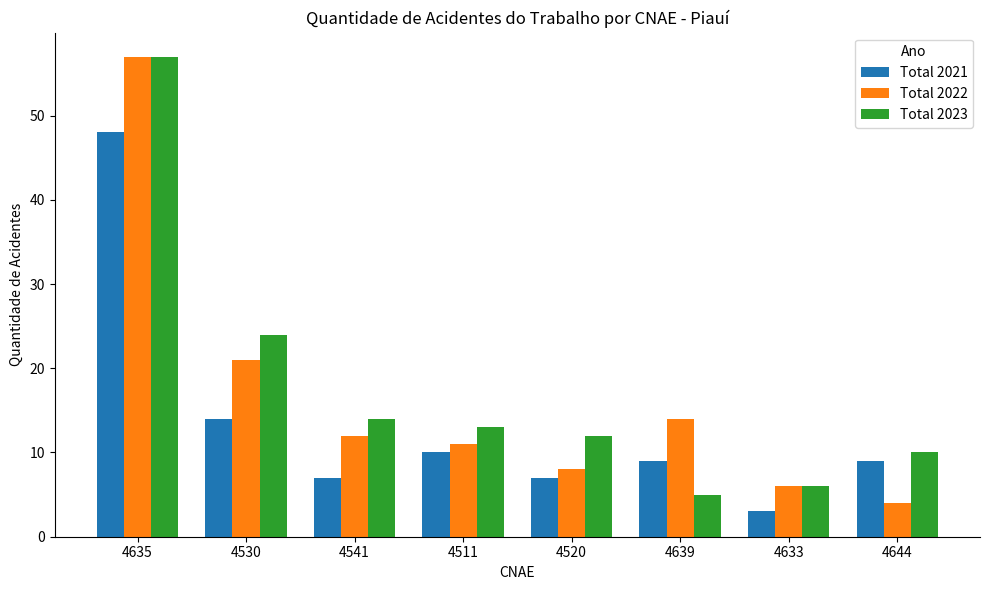

What is the average value of the Total 2023 series?

18